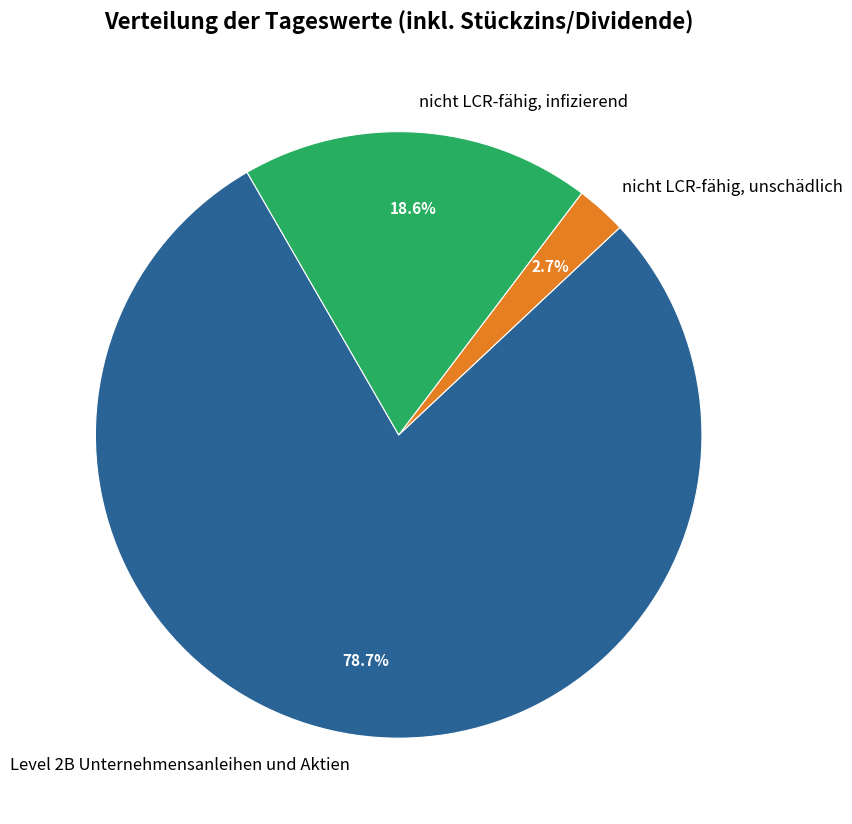

What is the ratio of the value at nicht LCR-fähig, unschädlich to the value at nicht LCR-fähig, infizierend?

0.1